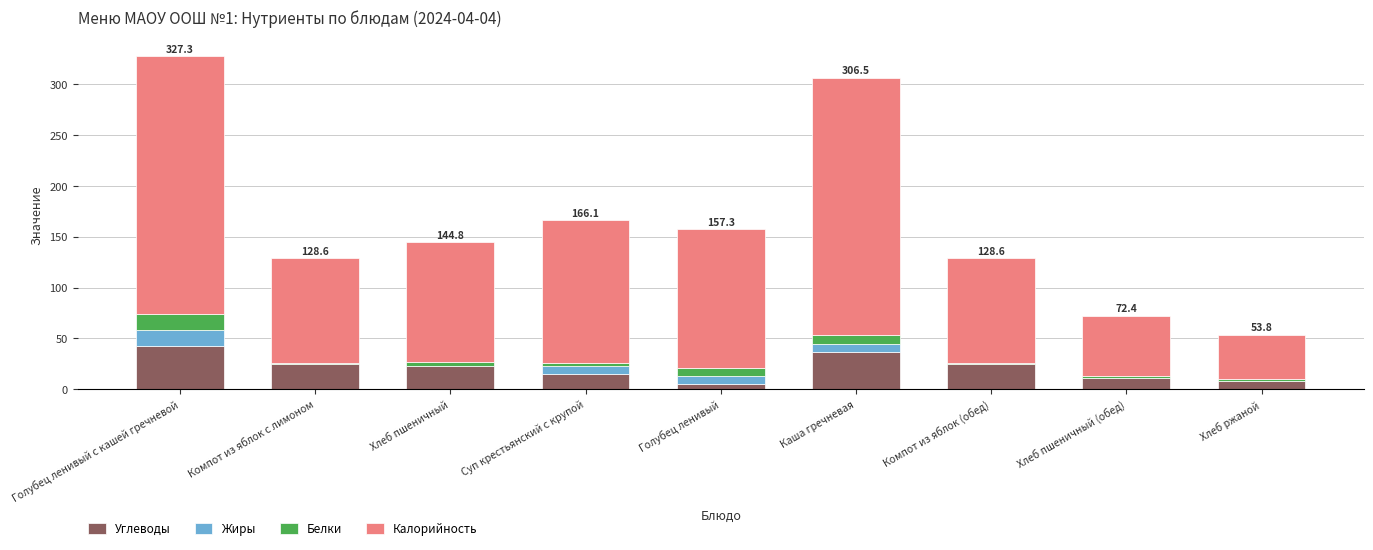

The Жиры series shows 7.9 at Каша гречневая. True or false?

True